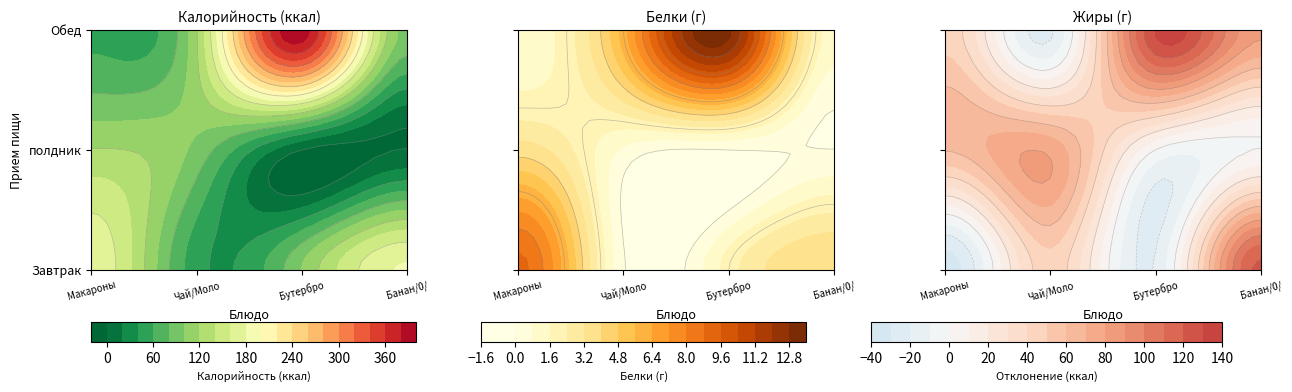

What is the average value of the полдник series?

54